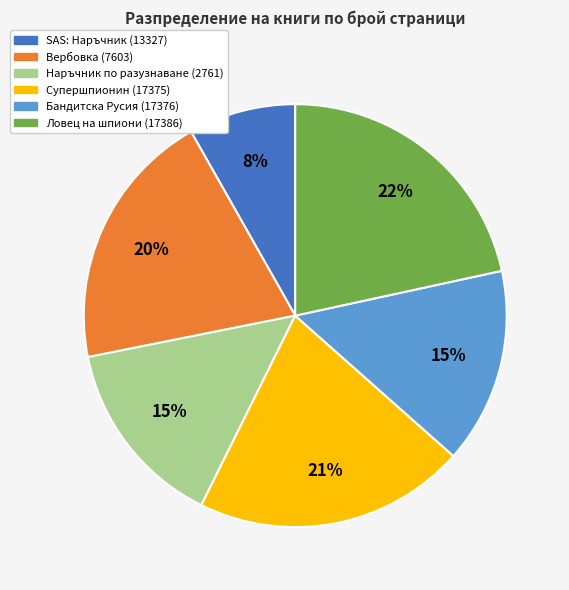

To the nearest percent, what percentage of the pie is Вербовка (7603)?

20%